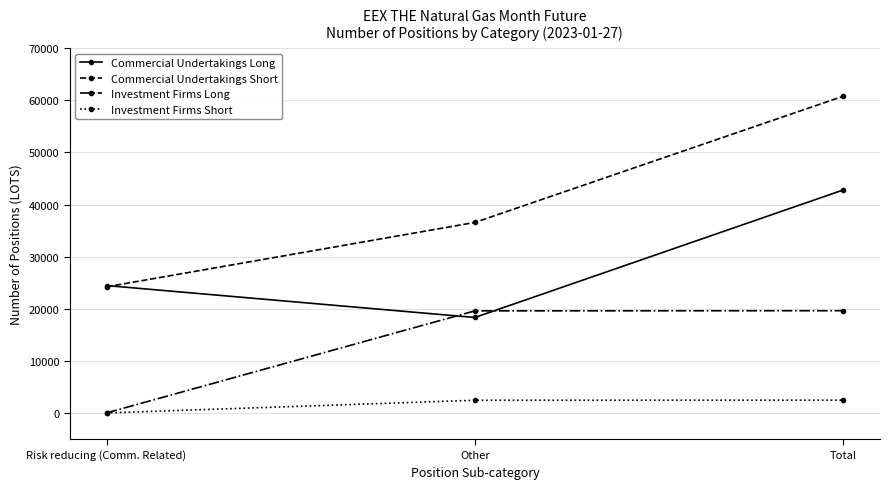

What is the label of the 2nd point from the right?

Other